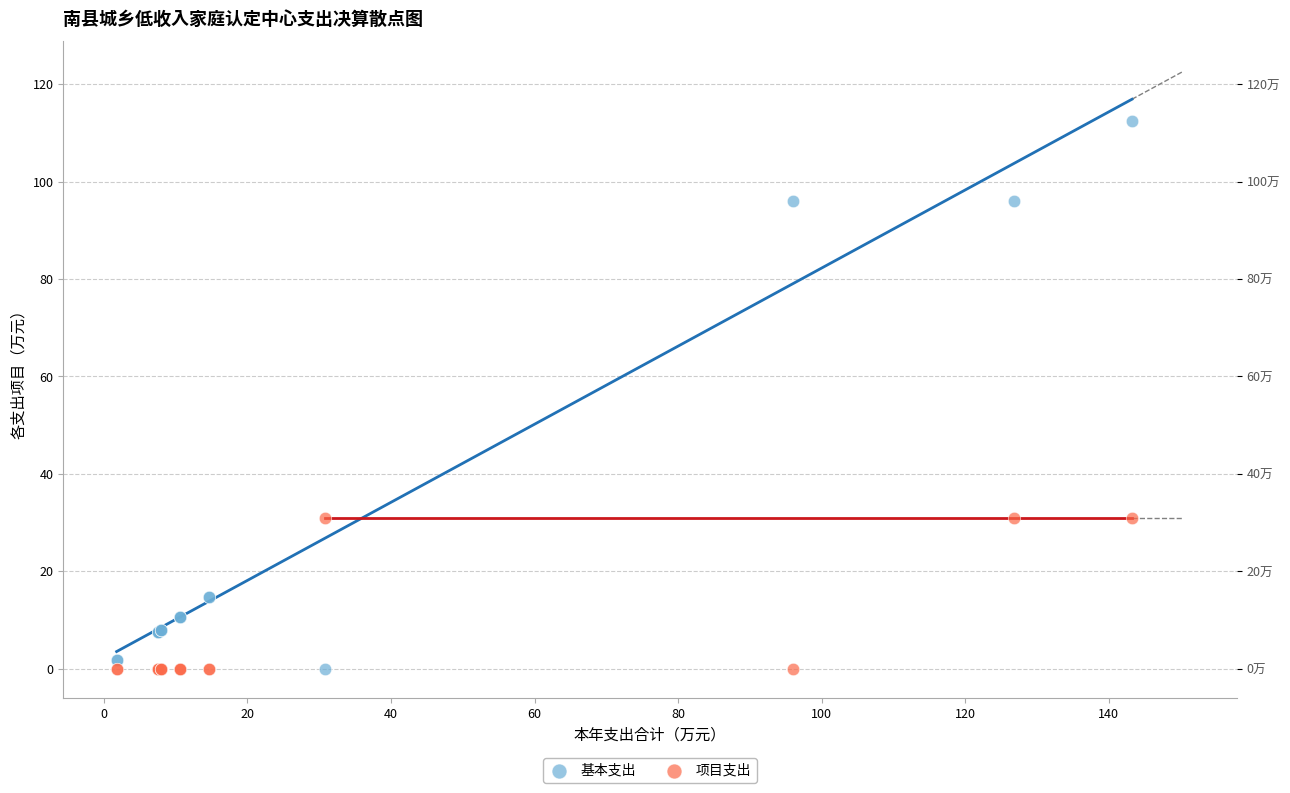

Which series reaches the maximum Y coordinate?

基本支出